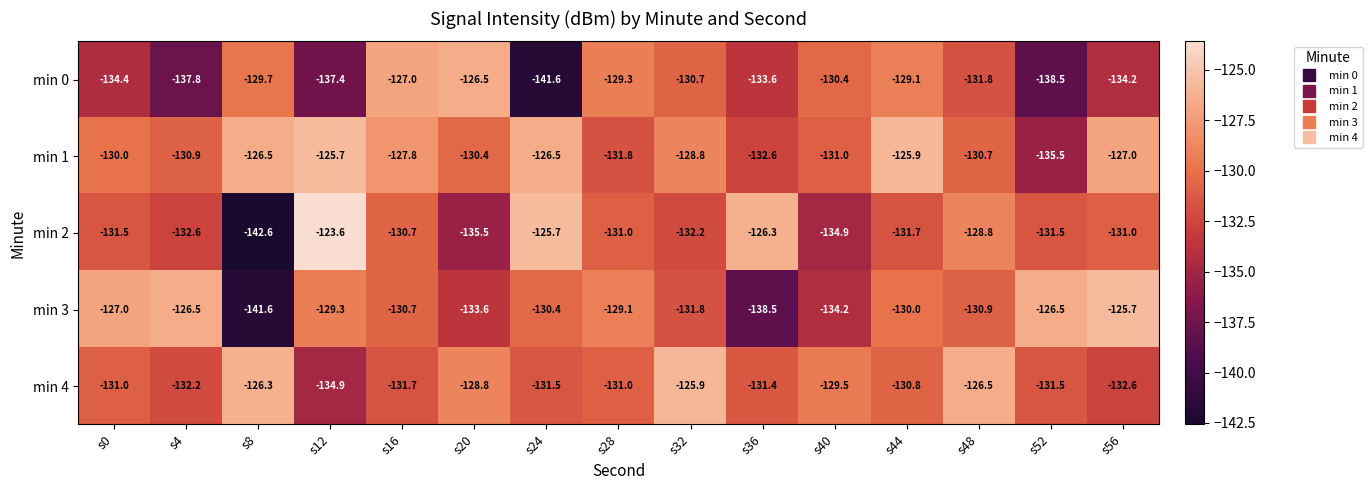

What is the difference between the maximum and minimum values in the min 1 series?

9.8